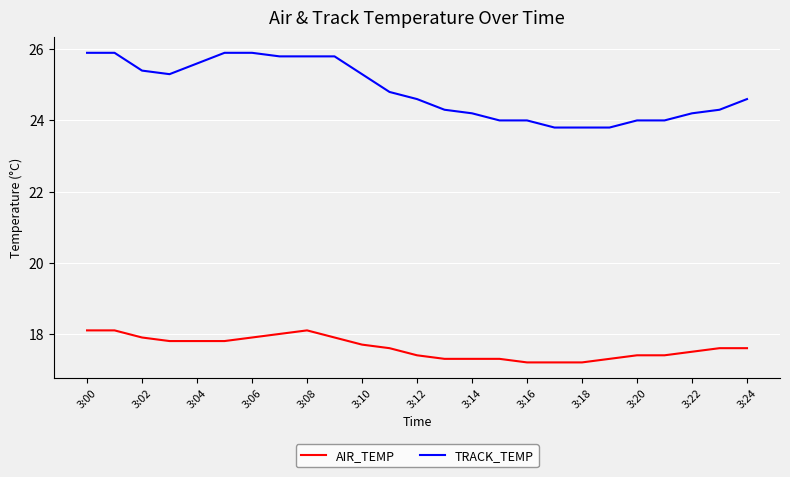

List the series in order of their peak value, lowest first.

AIR_TEMP, TRACK_TEMP